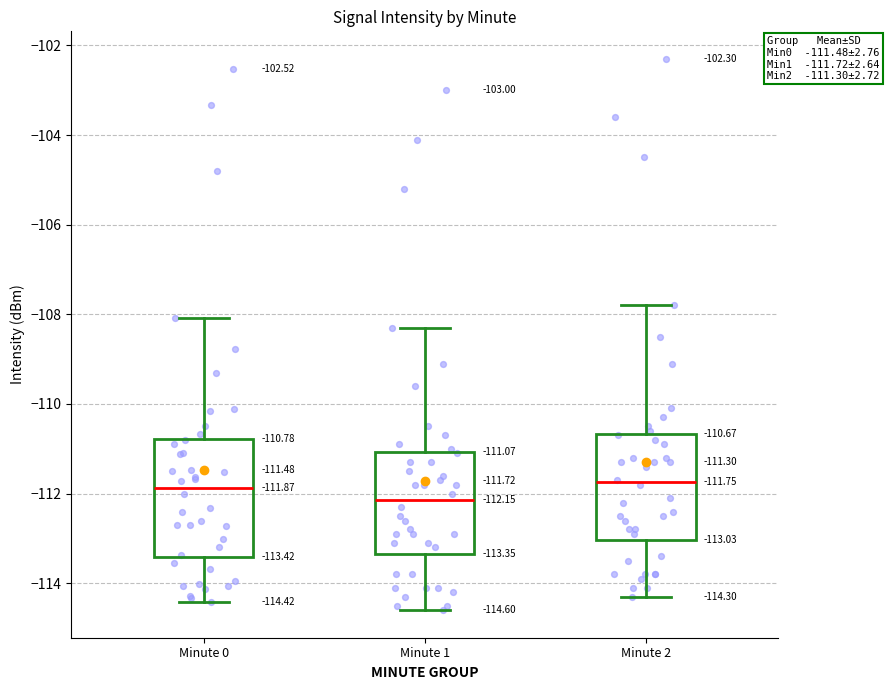

Comparing the boxes themselves (not the whiskers), which one is the tallest?

Minute 0